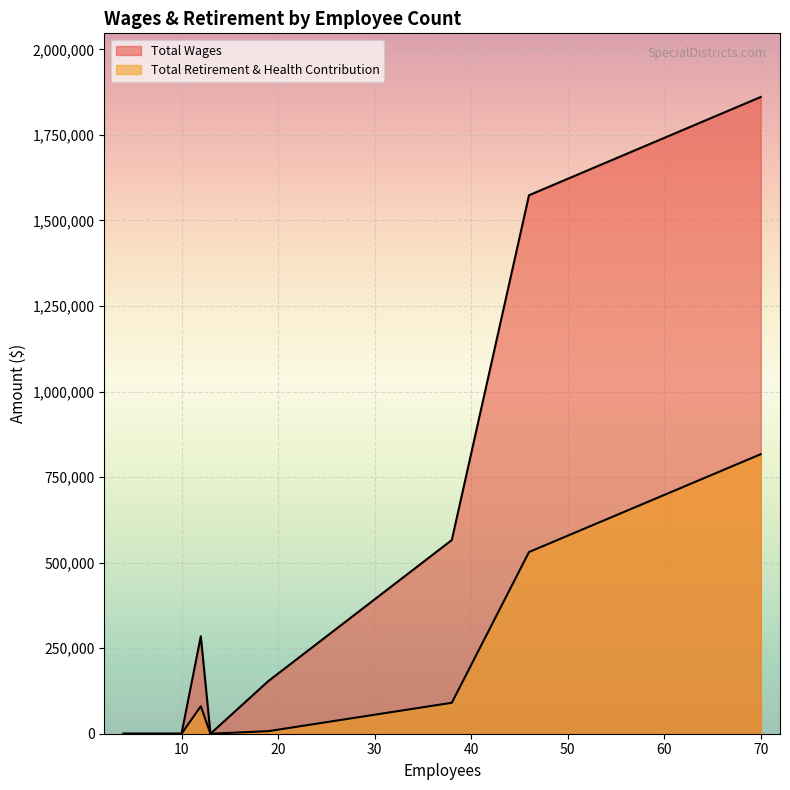

How many lines are shown in the chart?

2